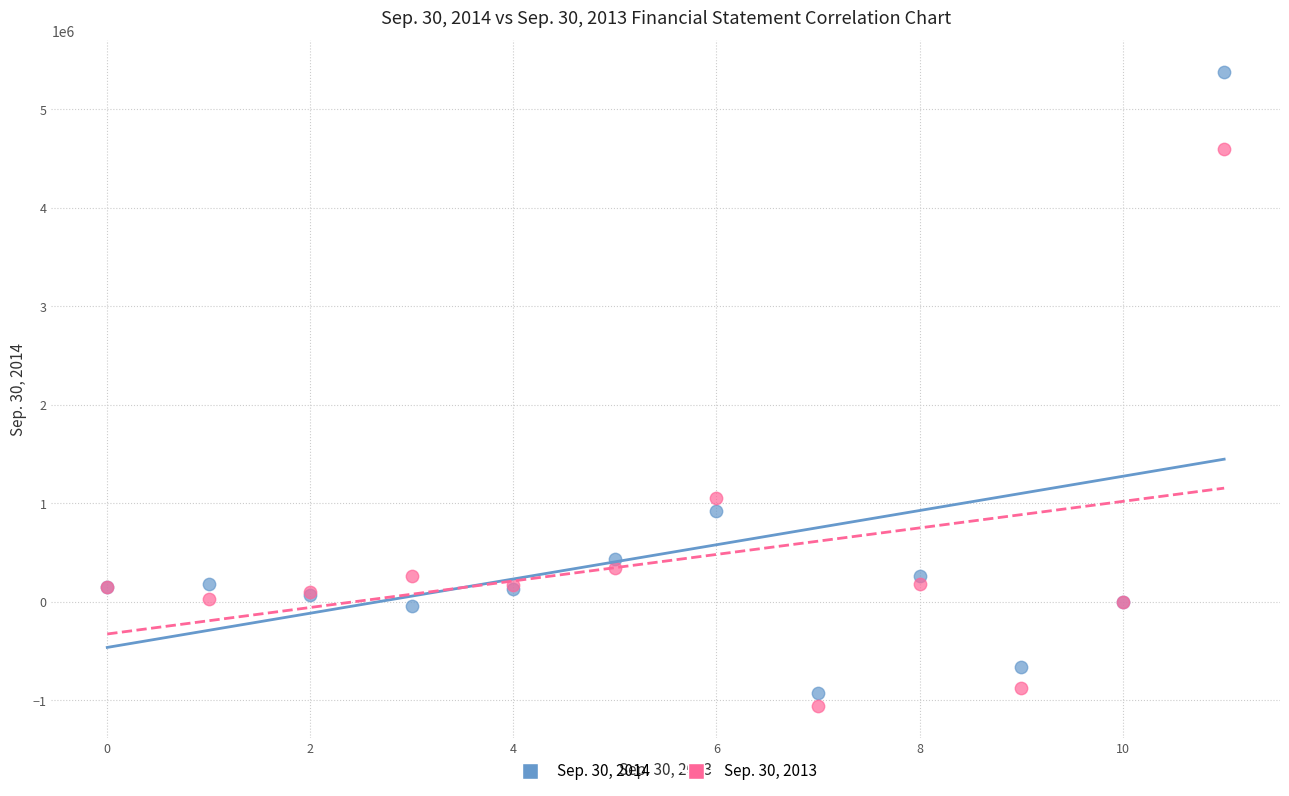

Which series has the widest spread of Y values?

Sep. 30, 2014